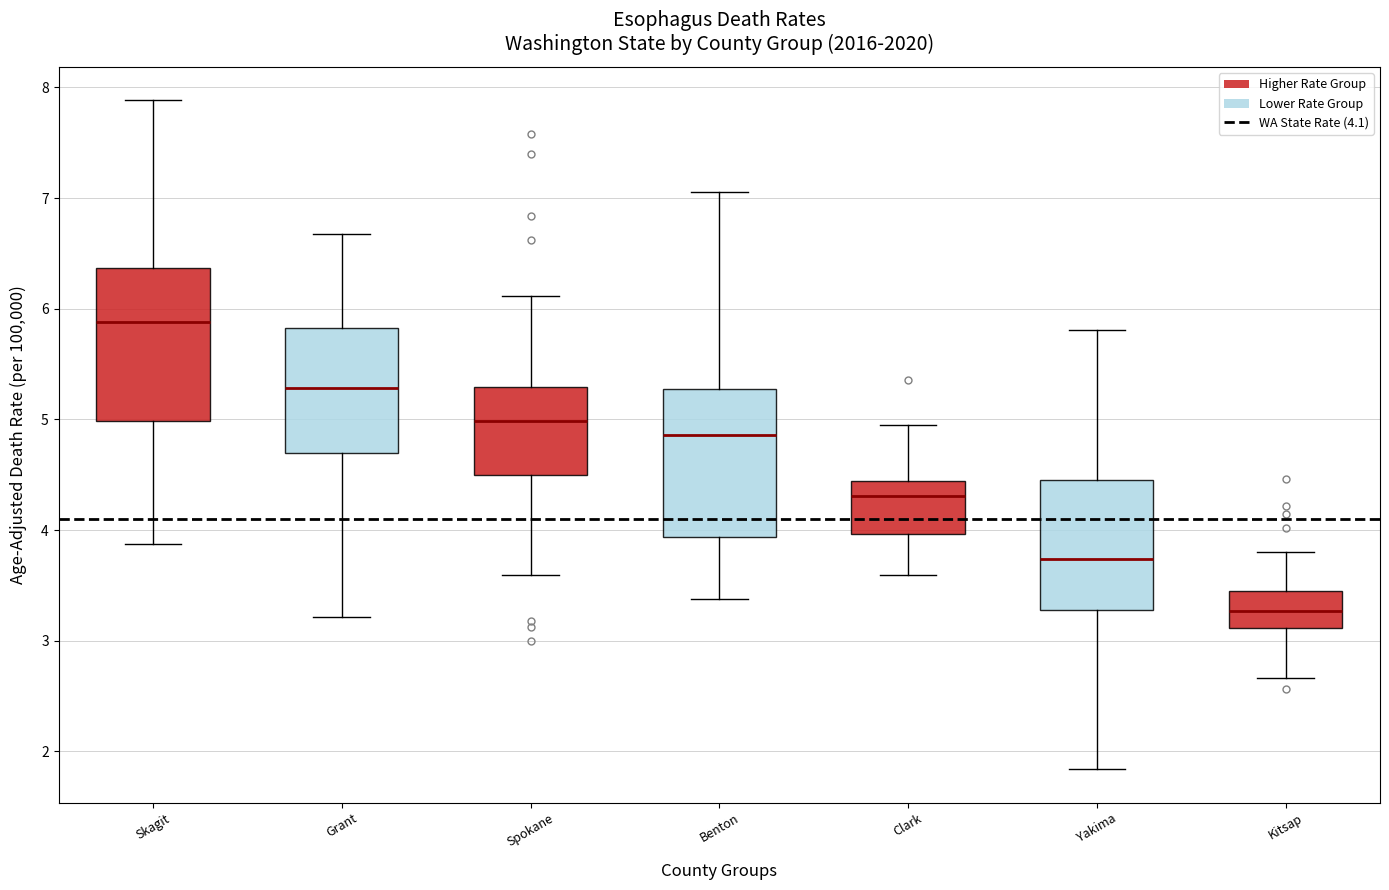

Where is the upper edge of the box for Spokane on the y-axis? The values are not printed on the chart, so give them approximately, as read against the axis.

5.3